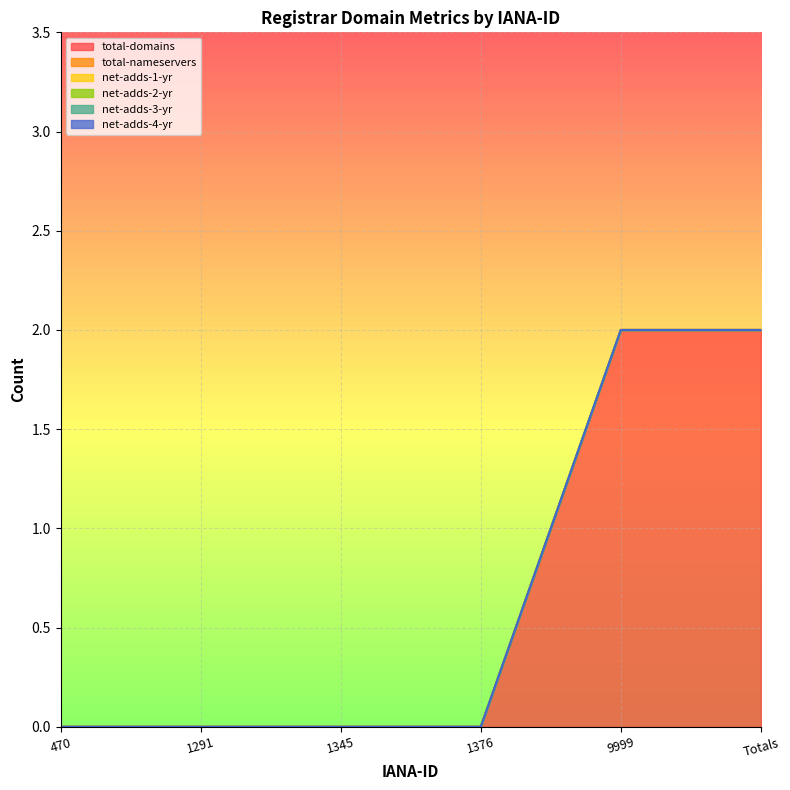

Reading left to right, transcribe all the data shown in this chart.

total-domains: 470=0	1291=0	1345=0	1376=0	9999=2	Totals=2
total-nameservers: 470=0	1291=0	1345=0	1376=0	9999=0	Totals=0
net-adds-1-yr: 470=0	1291=0	1345=0	1376=0	9999=0	Totals=0
net-adds-2-yr: 470=0	1291=0	1345=0	1376=0	9999=0	Totals=0
net-adds-3-yr: 470=0	1291=0	1345=0	1376=0	9999=0	Totals=0
net-adds-4-yr: 470=0	1291=0	1345=0	1376=0	9999=0	Totals=0